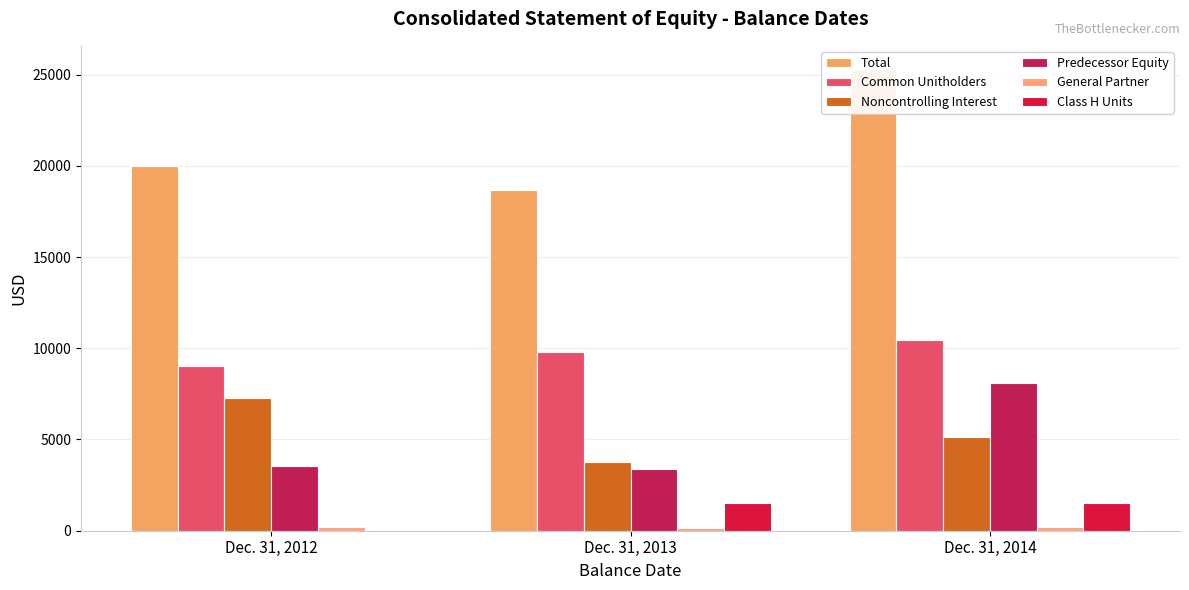

Rank the series at Dec. 31, 2012 from lowest to highest value.

Class H Units, General Partner, Predecessor Equity, Noncontrolling Interest, Common Unitholders, Total